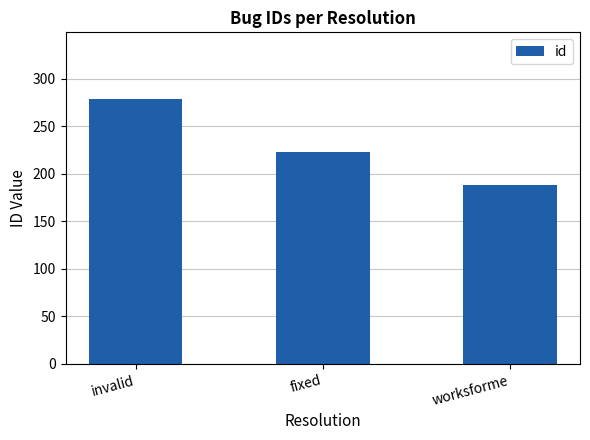

Rank the categories by value from lowest to highest.

worksforme, fixed, invalid